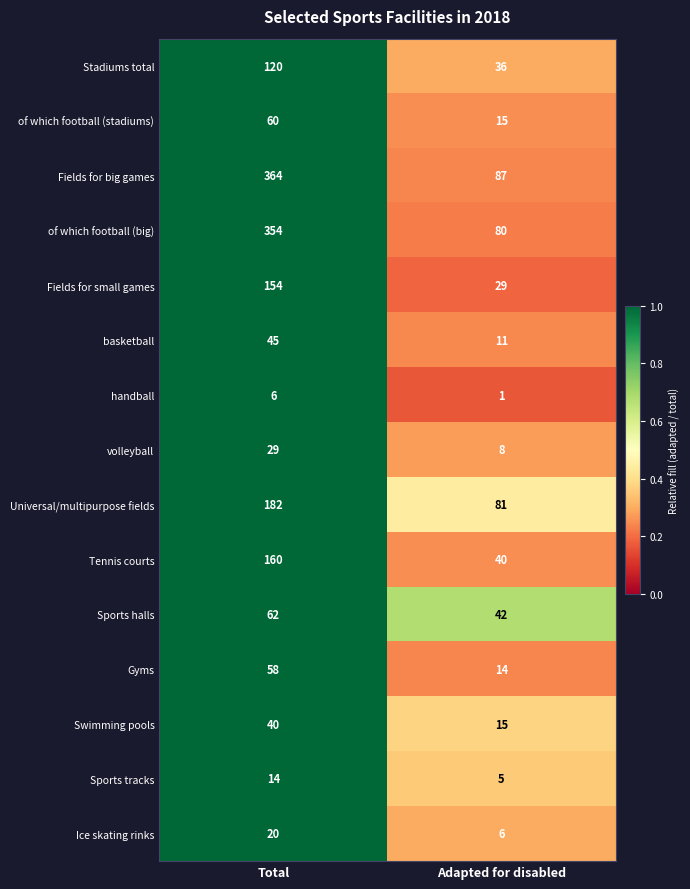

What is the difference between the Swimming pools values at Adapted for disabled and Total?

25